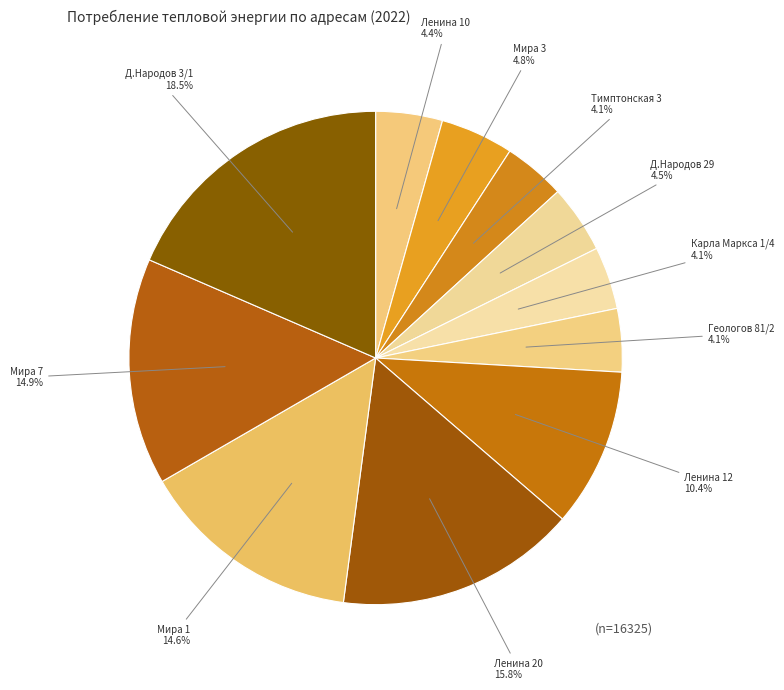

What is the ratio of the value at Мира 7 to the value at Ленина 20?

0.9